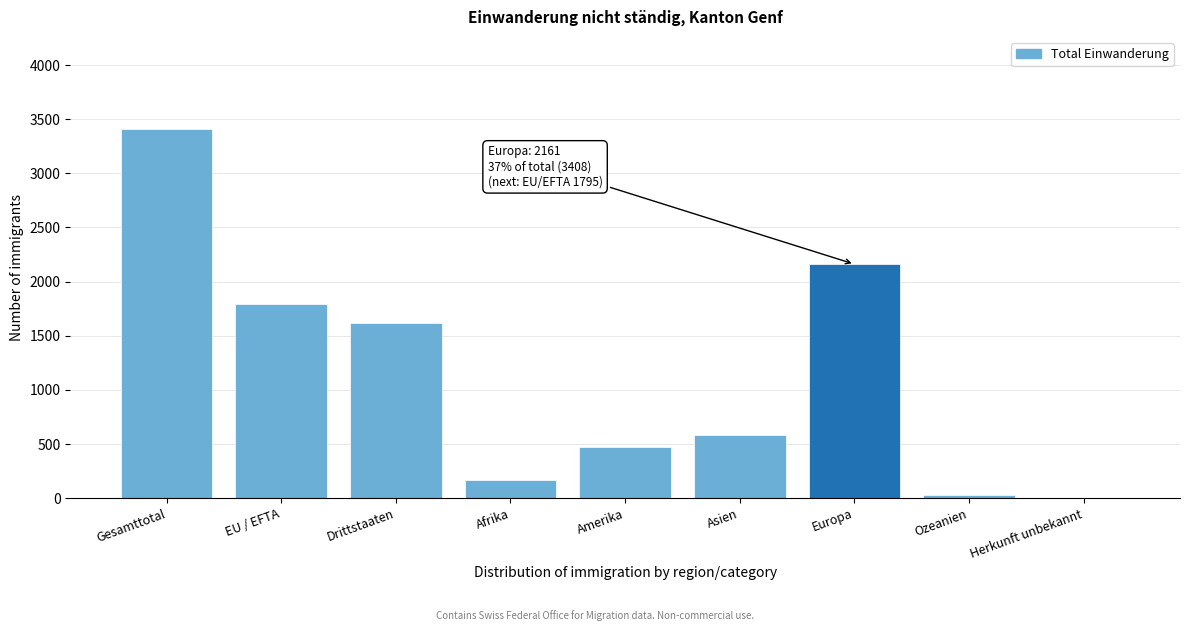

Reading right to left, list all the values displayed in this chart.

Herkunft unbekannt=0	Ozeanien=27	Europa=2161	Asien=587	Amerika=470	Afrika=163	Drittstaaten=1613	EU / EFTA=1795	Gesamttotal=3408